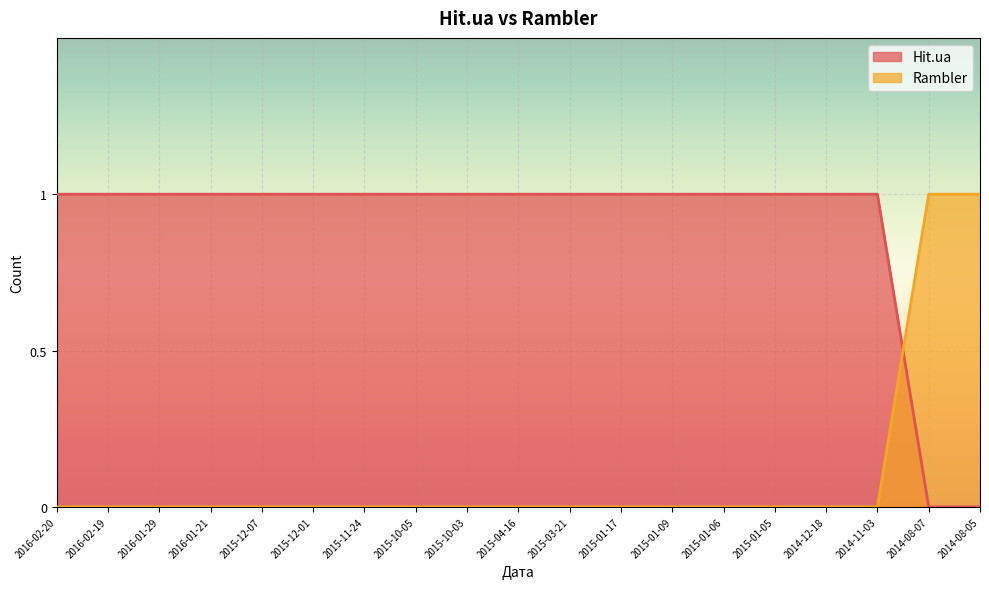

What is the total value across all series at 2015-10-03?

1